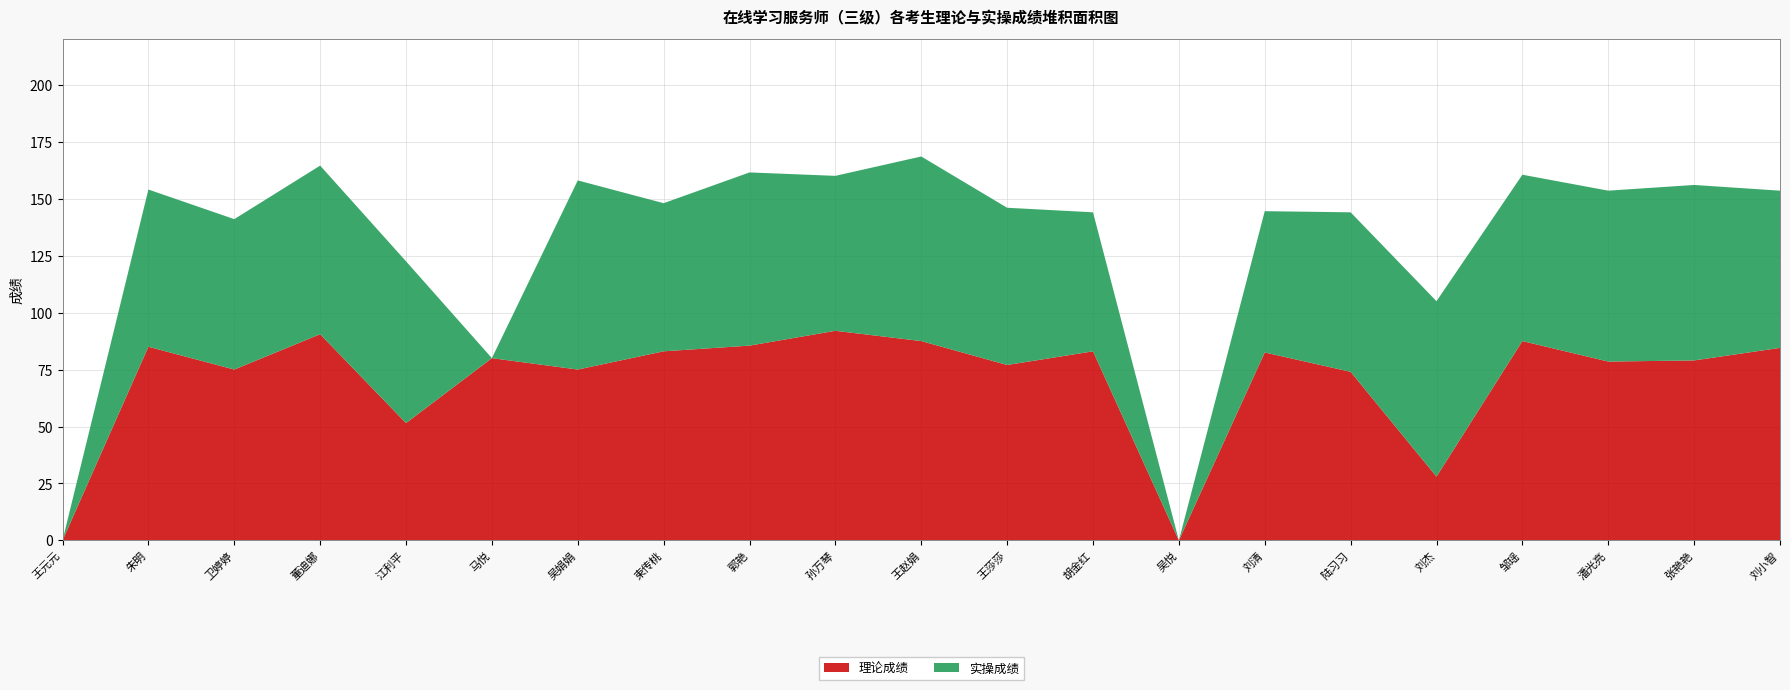

Reading left to right, extract all data points from this chart.

理论成绩: 王元元=0.0	朱明=85.0	卫婷婷=75.0	董迪娜=90.5	江利平=51.5	马悦=80.0	吴娟娟=75.0	束传桃=83.0	郭艳=85.5	孙万琴=92.0	王赵娟=87.5	王莎莎=77.0	胡金红=83.0	吴悦=0.0	刘清=82.5	陆习习=74.0	刘杰=28.0	邹瑶=87.5	潘光亮=78.5	张艳艳=79.0	刘小智=84.5
实操成绩: 王元元=0.0	朱明=69.0	卫婷婷=66.0	董迪娜=74.0	江利平=71.0	马悦=0.0	吴娟娟=83.0	束传桃=65.0	郭艳=76.0	孙万琴=68.0	王赵娟=81.0	王莎莎=69.0	胡金红=61.0	吴悦=0.0	刘清=62.0	陆习习=70.0	刘杰=77.0	邹瑶=73.0	潘光亮=75.0	张艳艳=77.0	刘小智=69.0